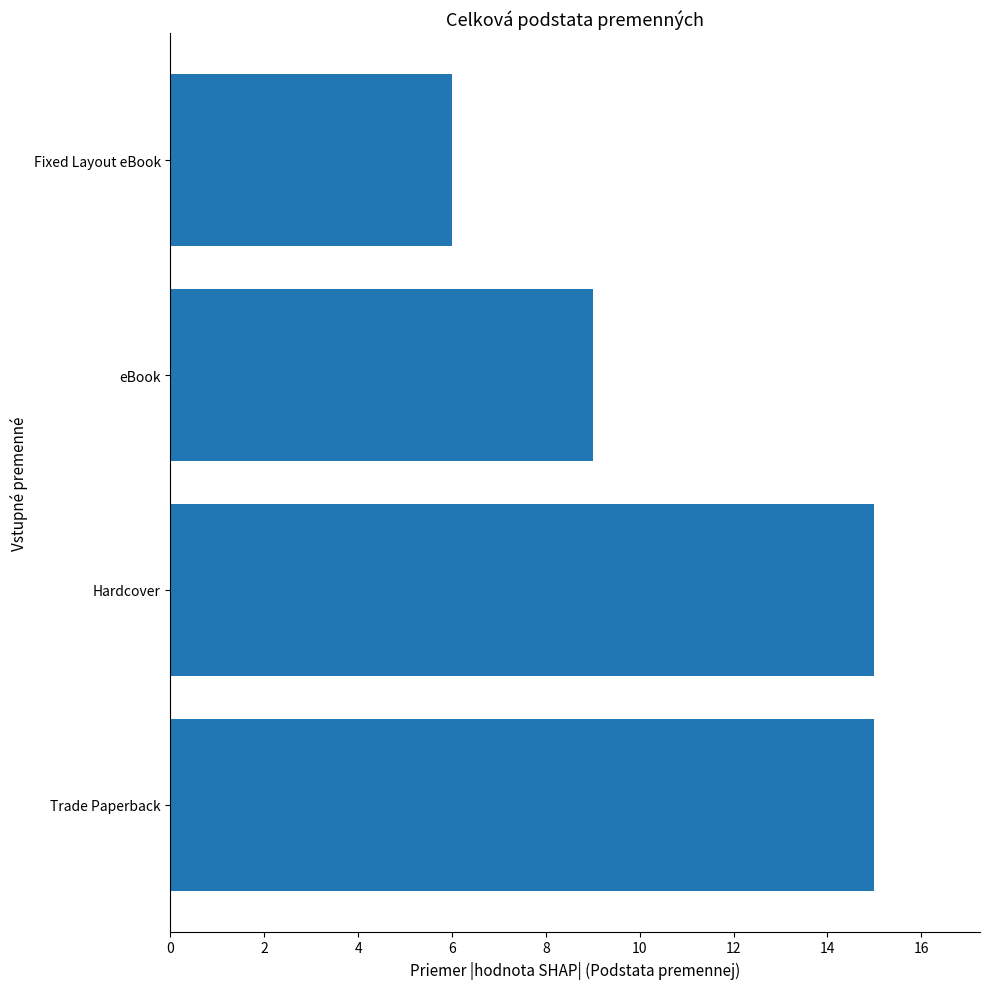

Is it true that the value at Fixed Layout eBook is 6?

True